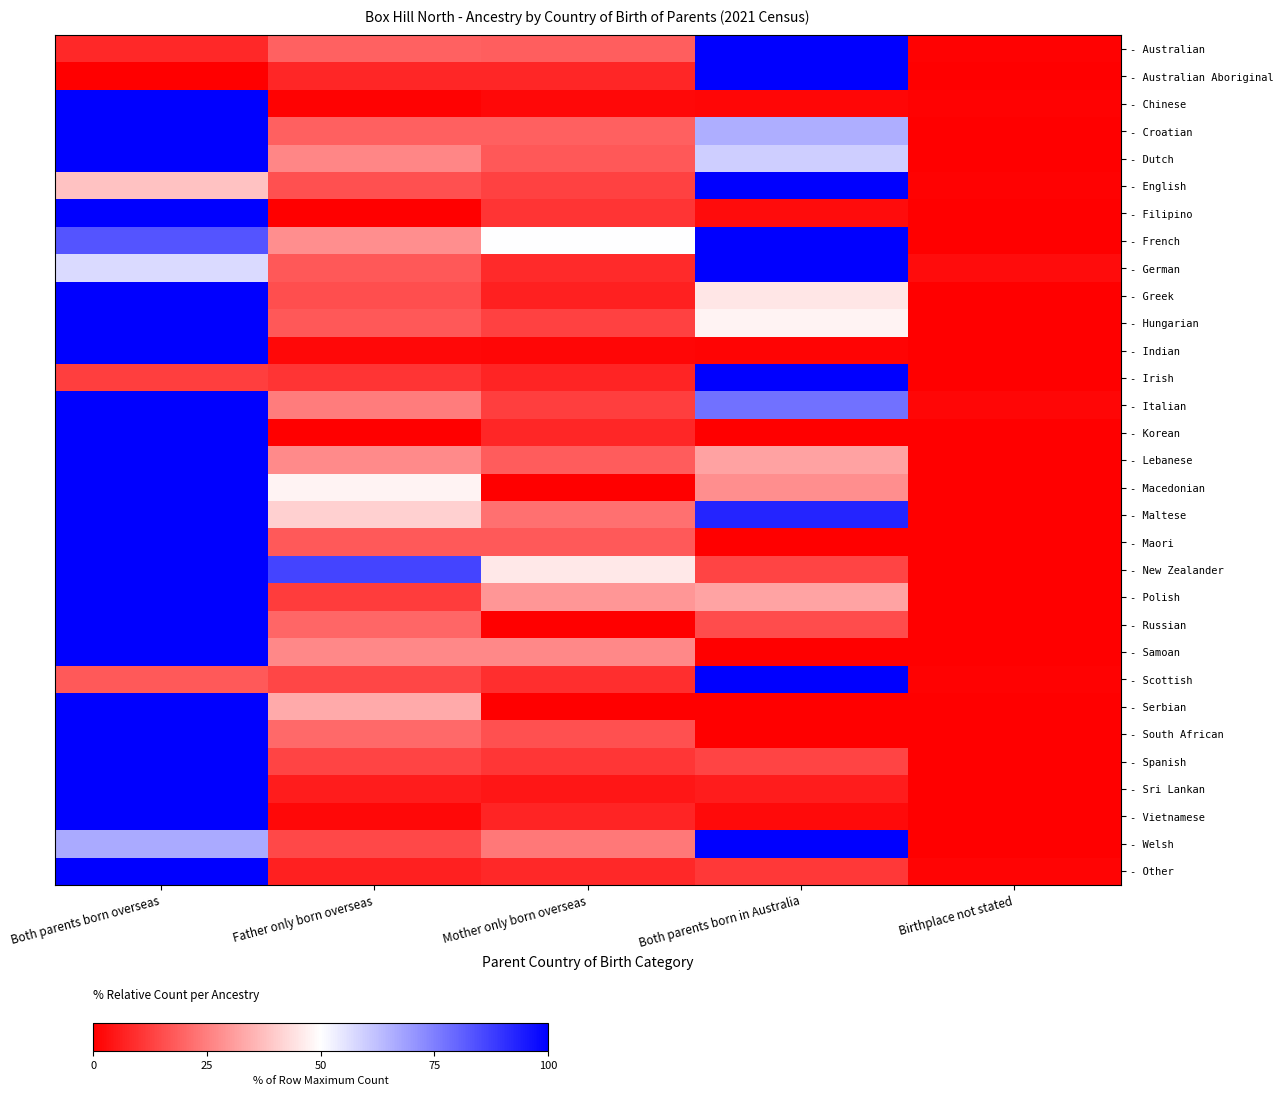

Count the number of data series in this chart.

31